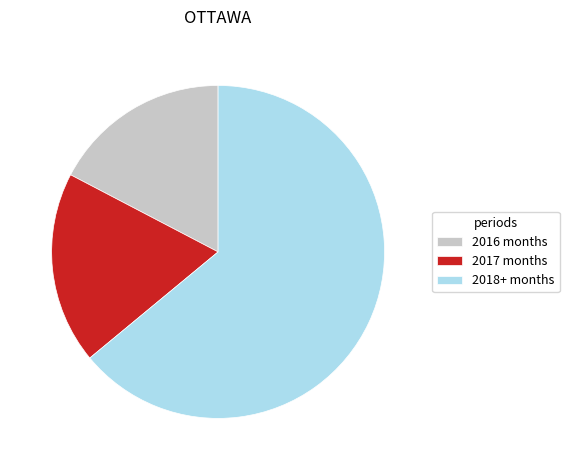

What is the largest slice in the pie chart?

2018+ months